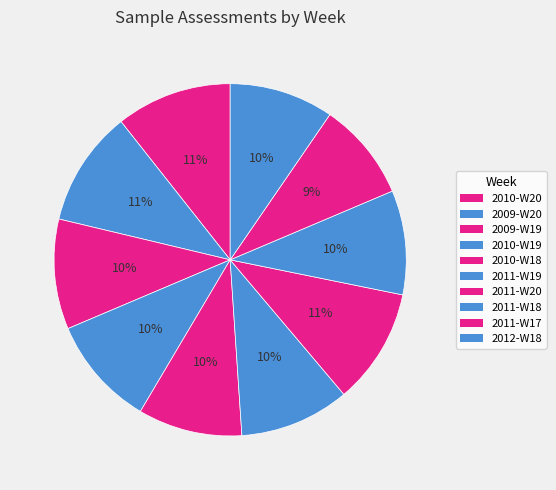

What is the change in value from 2009-W19 to 2011-W17?

-2